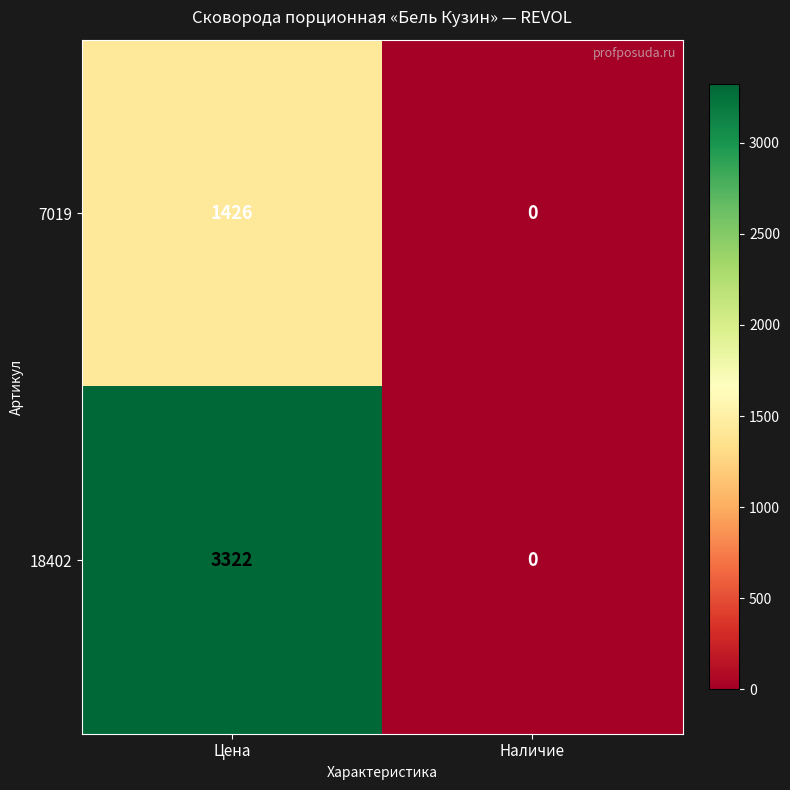

List the labels in order of 7019 value, smallest first.

Наличие, Цена